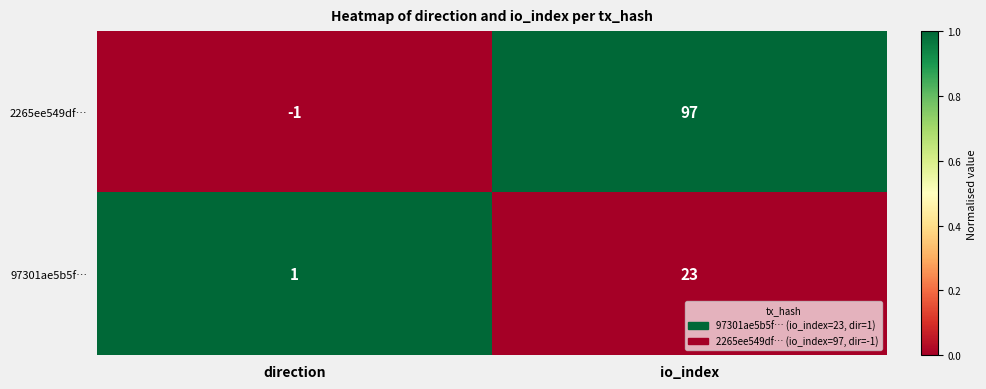

Which category has the lowest value across all series?

direction